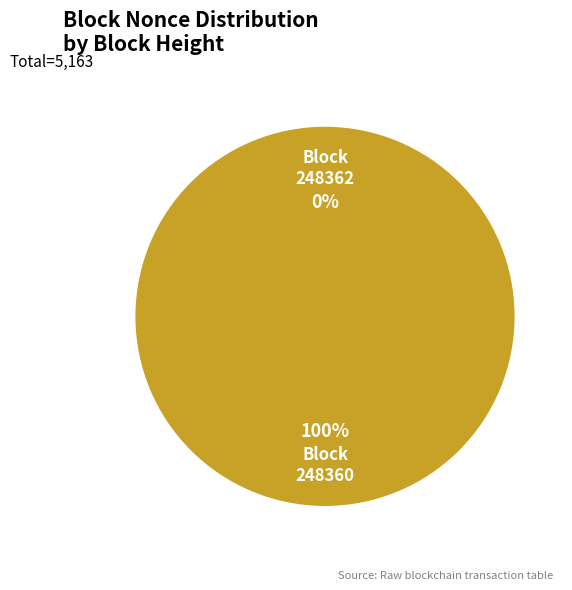

What is the smallest slice in the pie chart?

248362